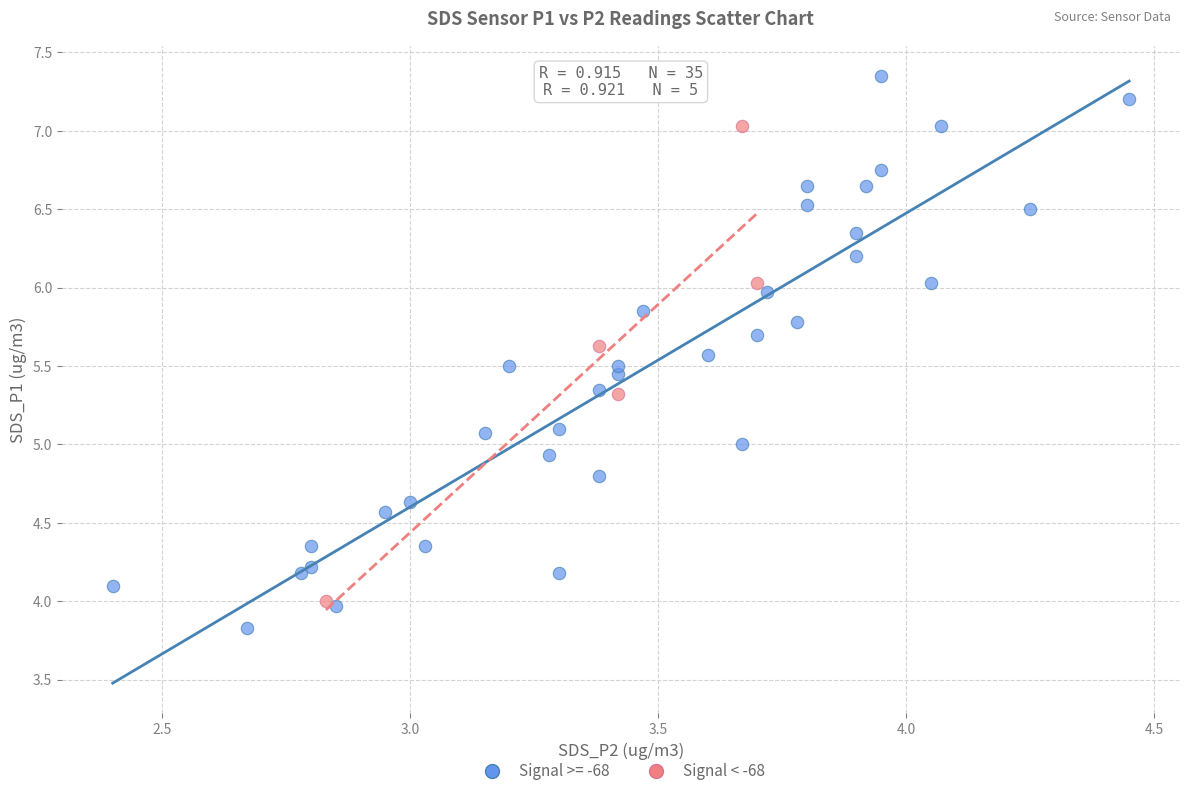

Which series contains the highest Y value?

Signal >= -68